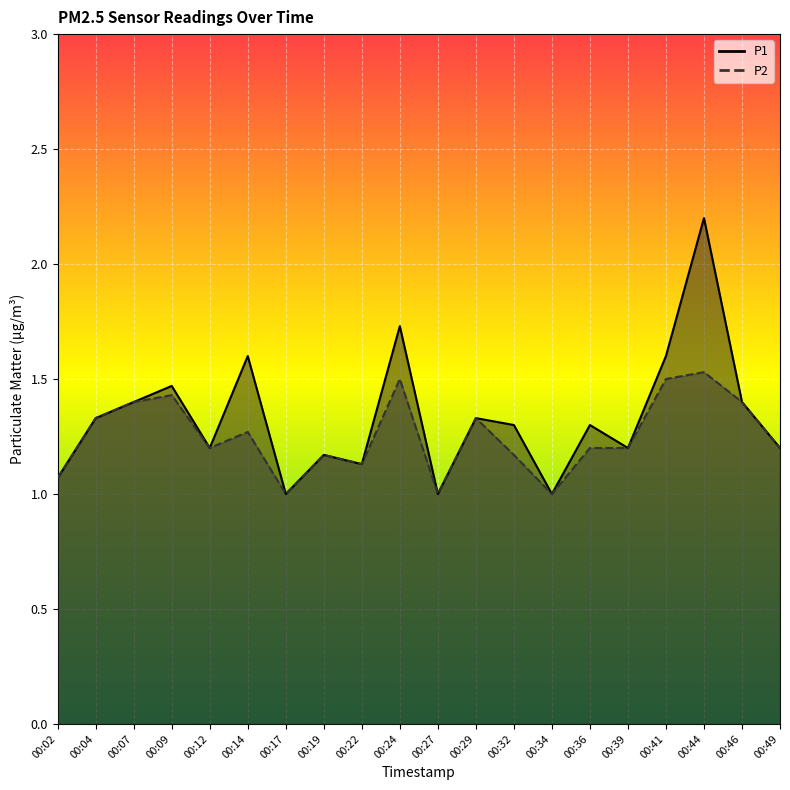

List the series in order of their overall mean, highest first.

P1, P2